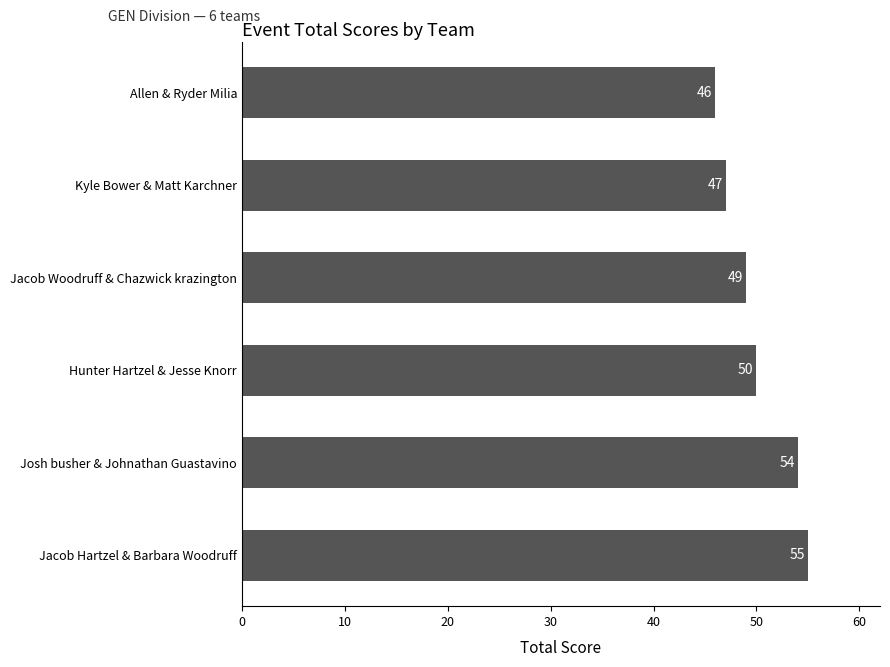

Read the value at Allen & Ryder Milia.

46